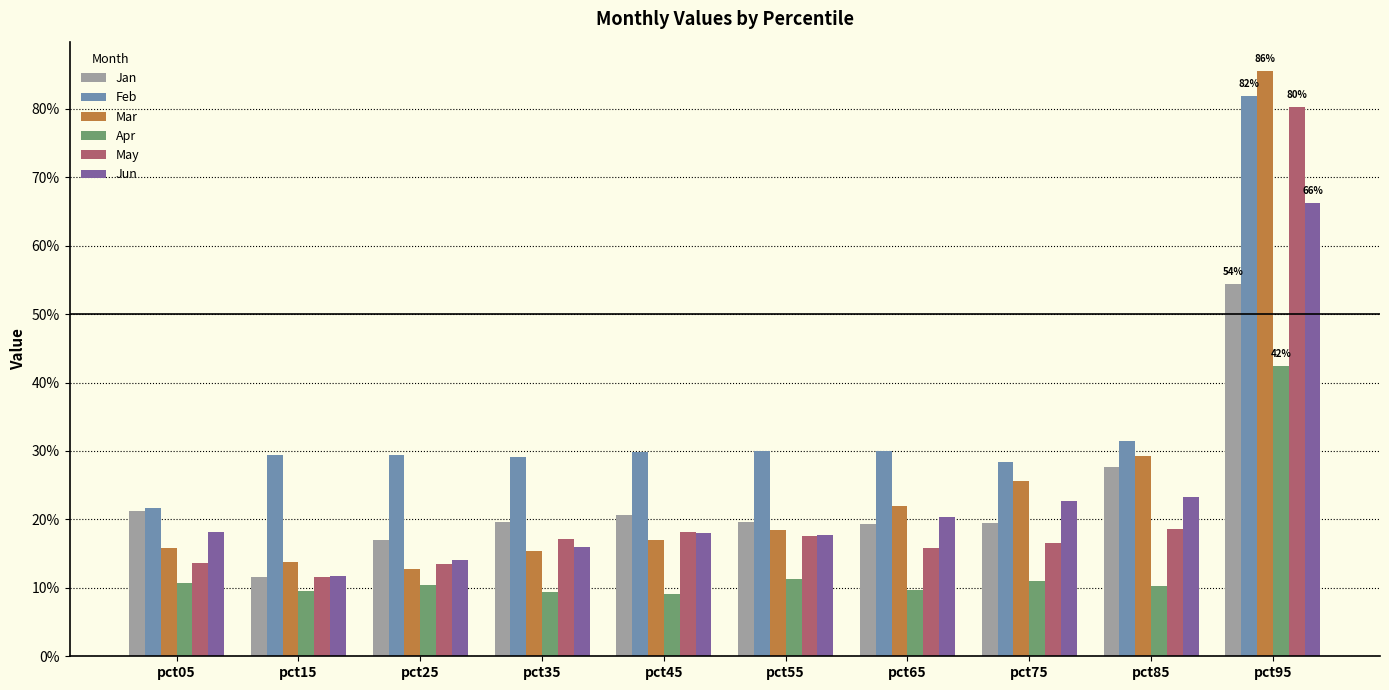

Are the bars grouped side by side (vs. stacked)?

Yes